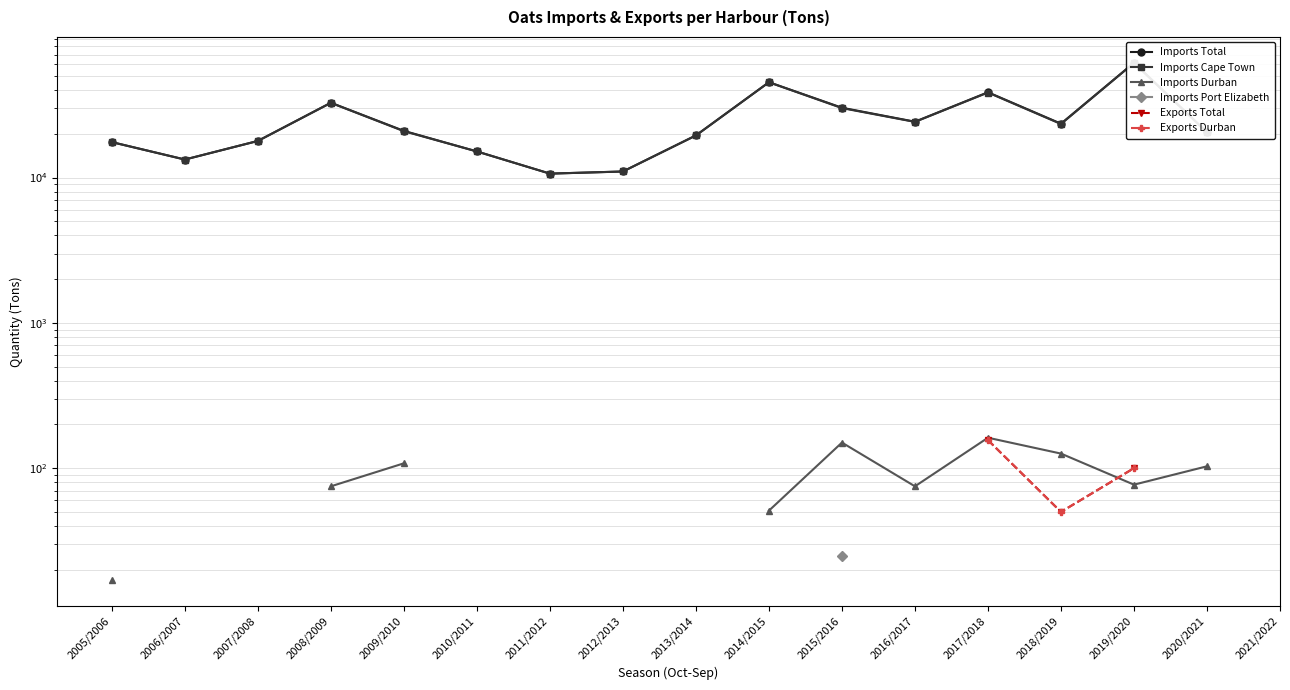

What is the minimum value for Imports Cape Town?

10642.0